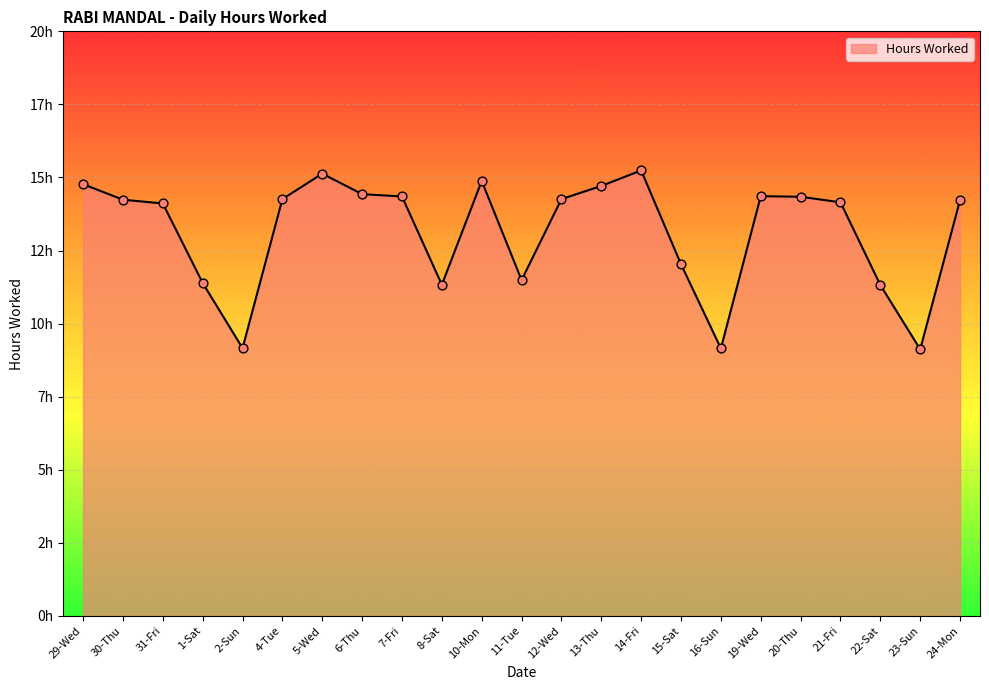

Which has a higher value, 31-Fri or 4-Tue?

4-Tue